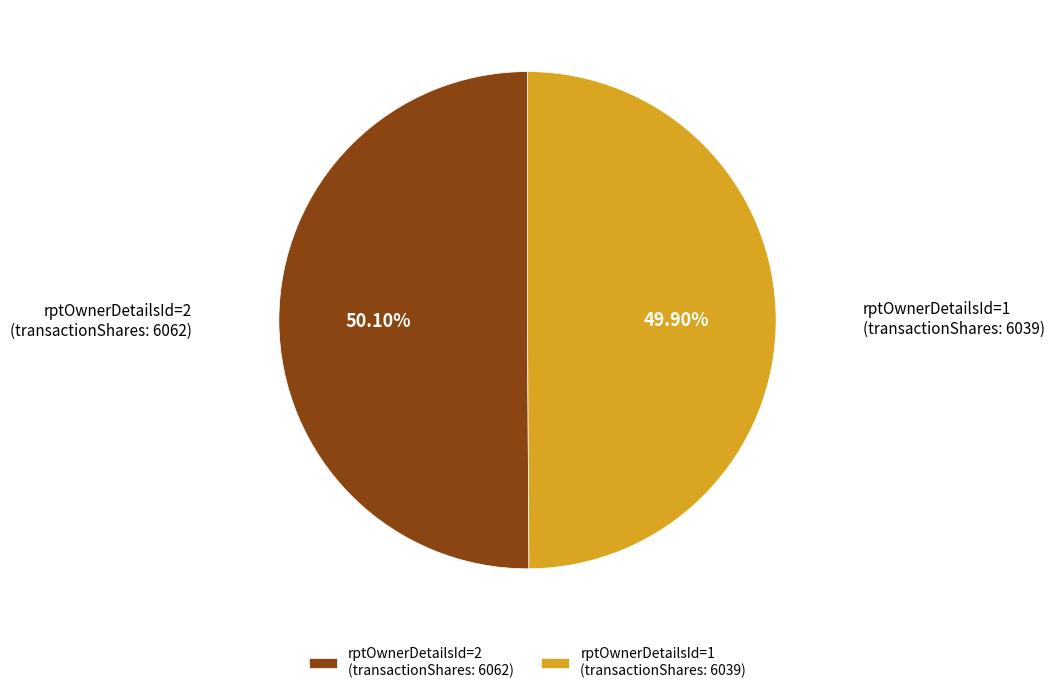

Approximately how many times larger is the value at rptOwnerDetailsId=2 (transactionShares: 6062) compared to rptOwnerDetailsId=1 (transactionShares: 6039)?

1.0